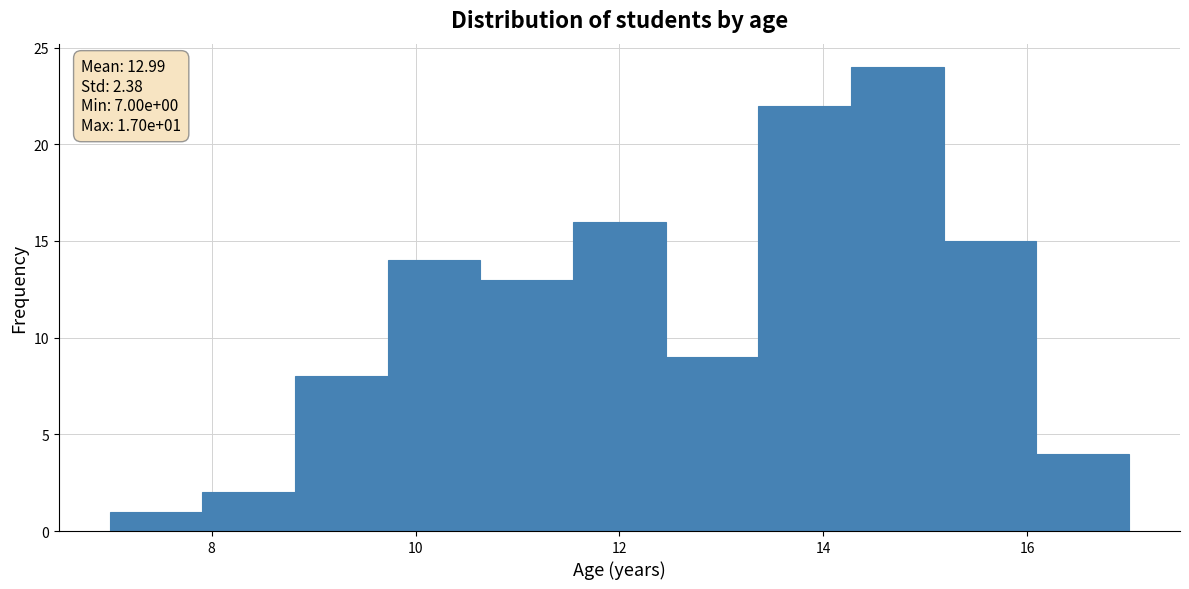

Which range on the x-axis has the tallest bar?

14.2 to 15.2